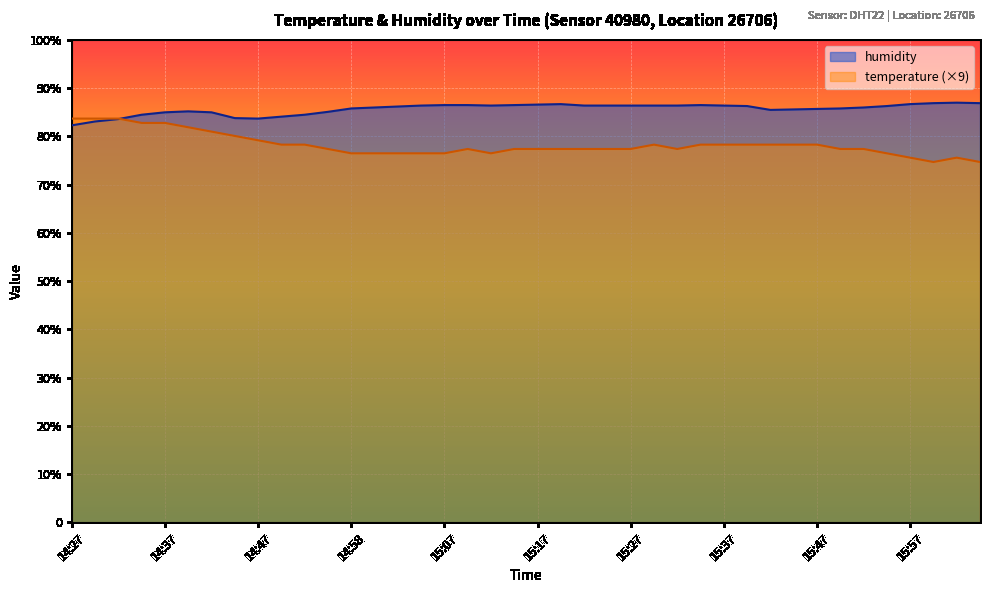

The value of humidity at 16:04 is 128.8. True or false?

False